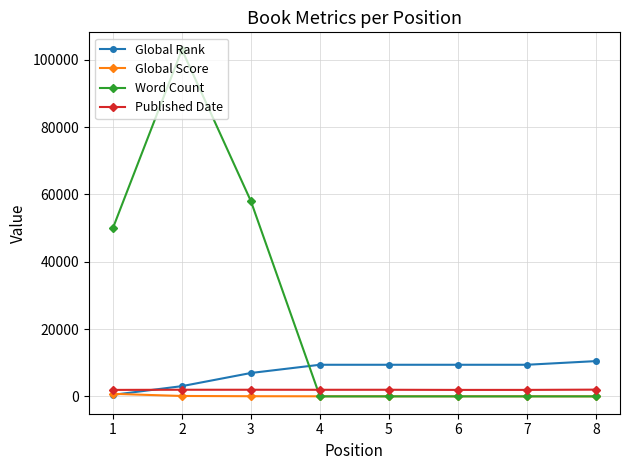

The Global Rank series shows 456 at 1. True or false?

True